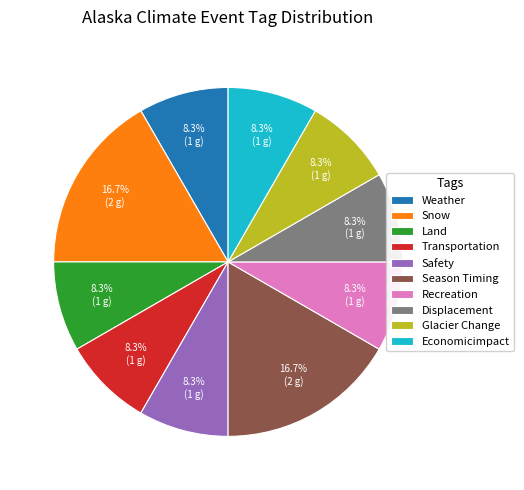

Is the sum of Season Timing and Glacier Change greater than half?

No